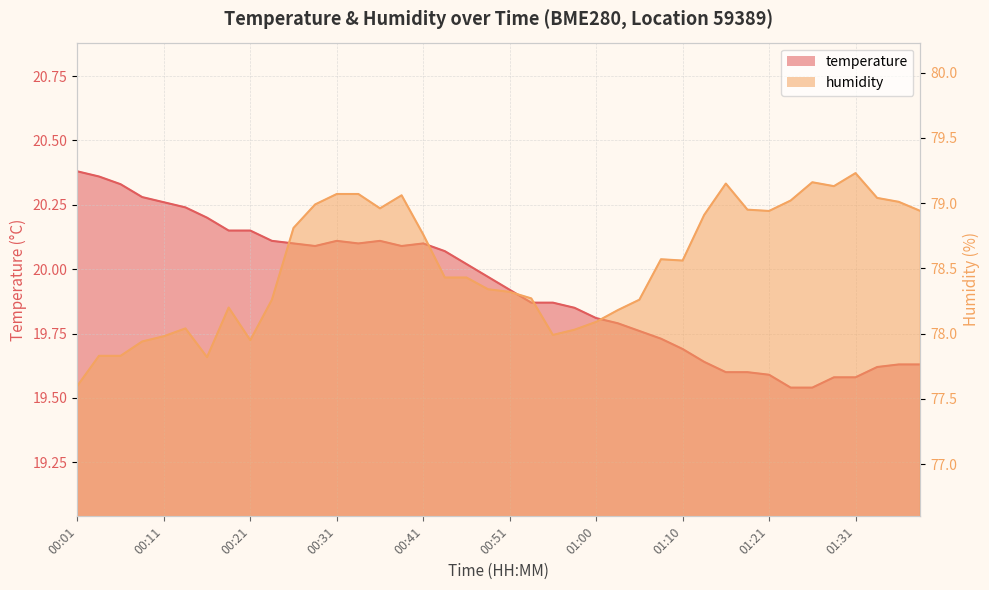

Does the chart have visible grid lines?

Yes